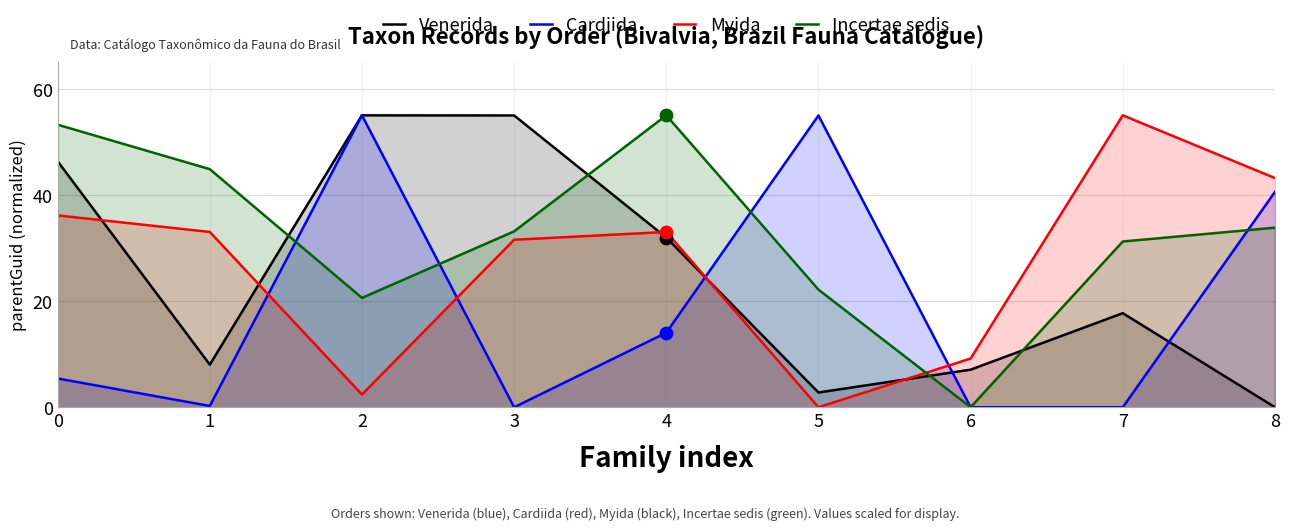

At how many categories does at least one series exceed 13?

8